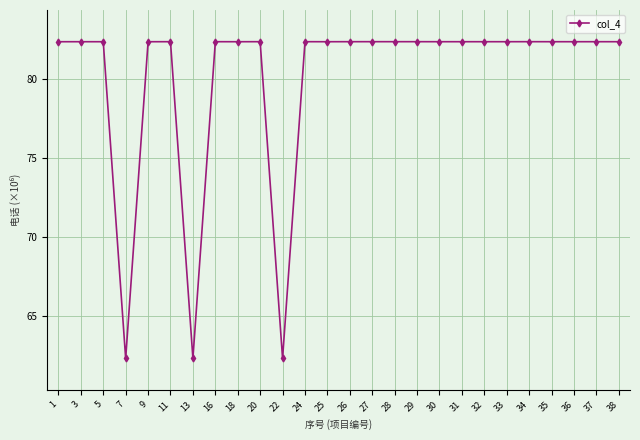

How many values exceed 82?

23